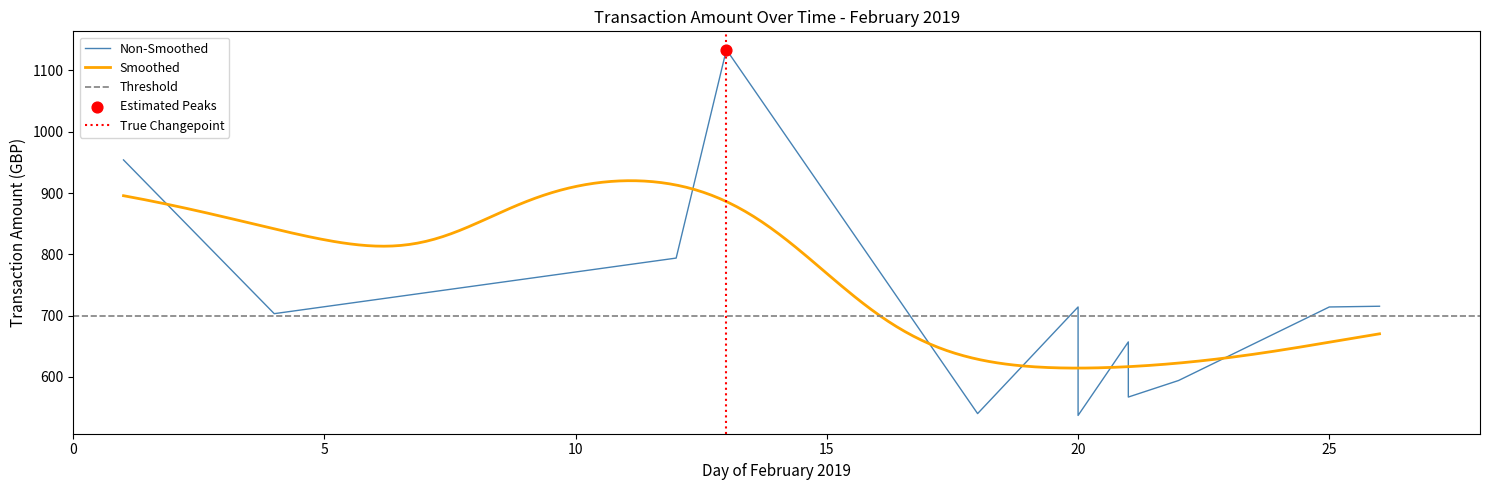

Which has a higher value, 26/02 or 13/02?

13/02